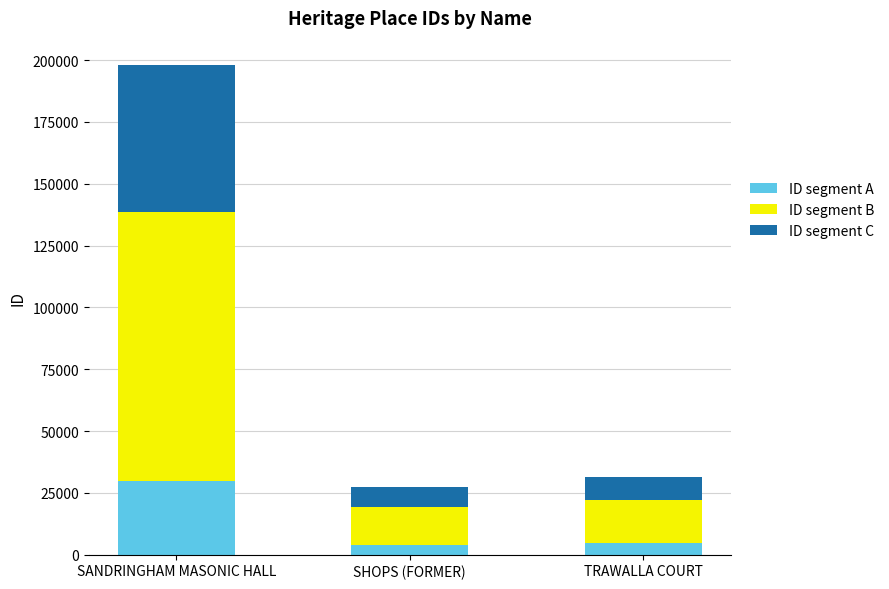

What is the average value of the ID segment A series?

12832